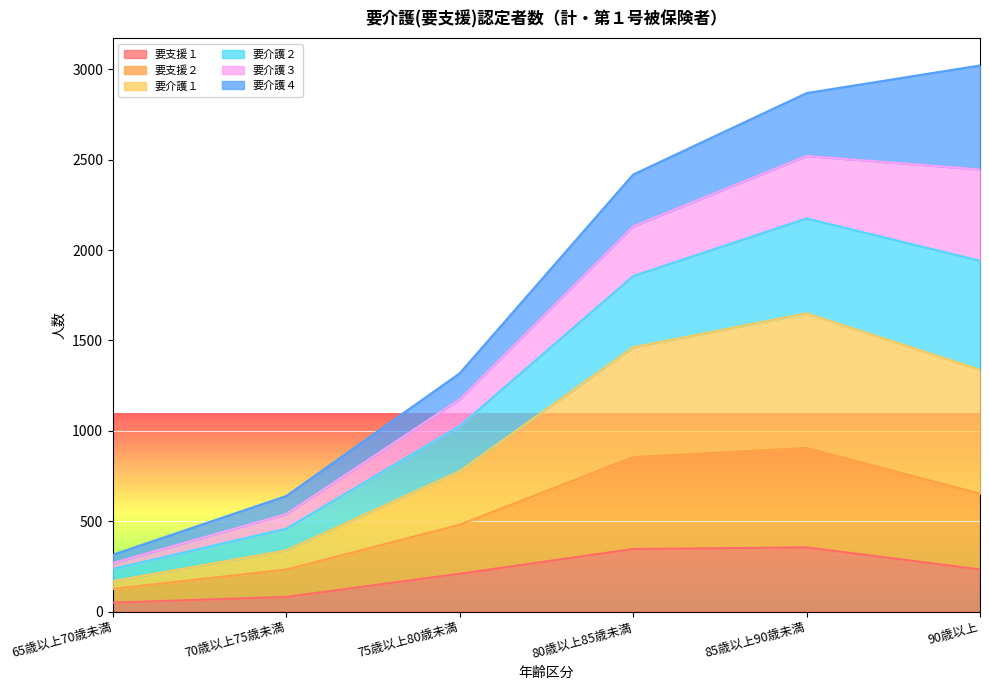

The 要支援２ series shows 524 at 80歳以上85歳未満. True or false?

False